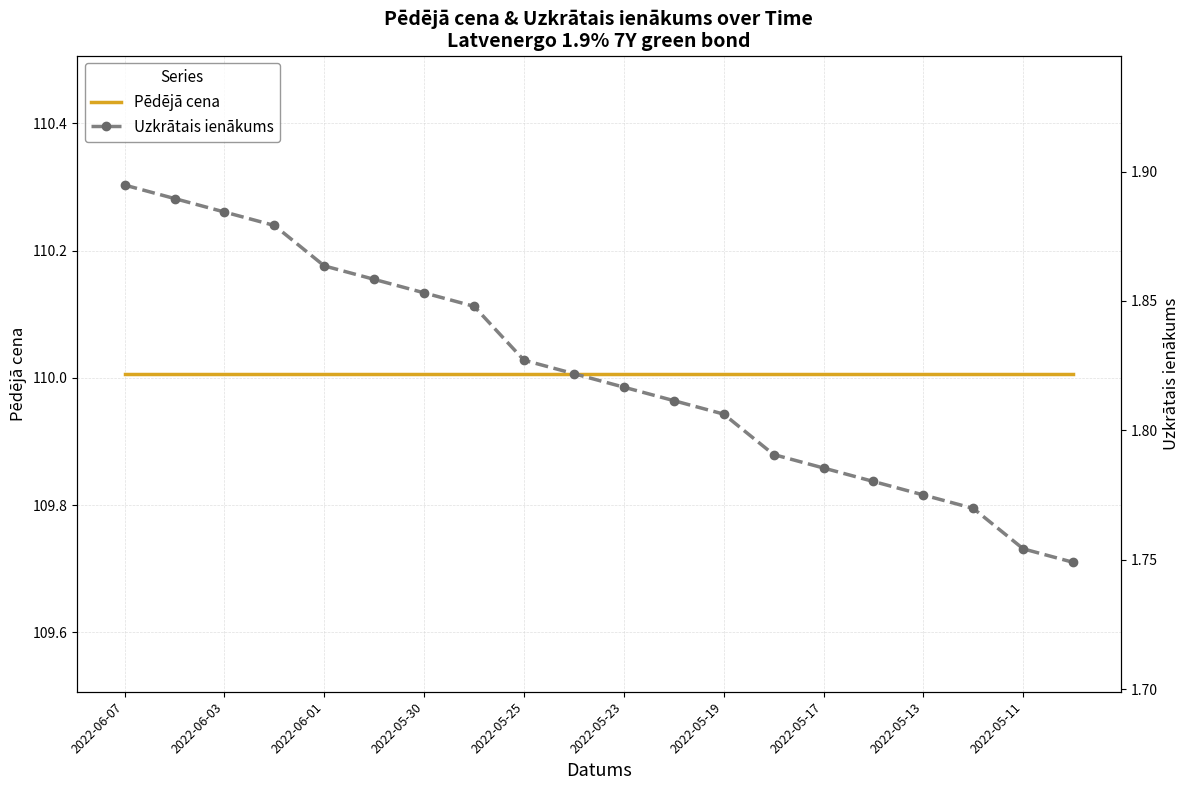

How many lines are shown in the chart?

2